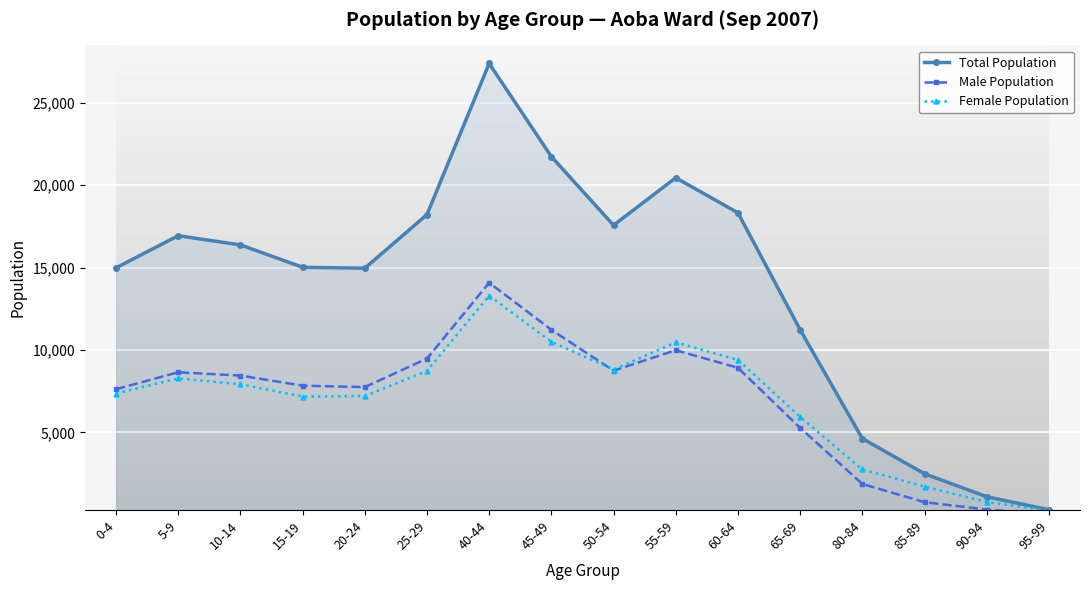

Which label corresponds to the largest value in the chart?

40-44